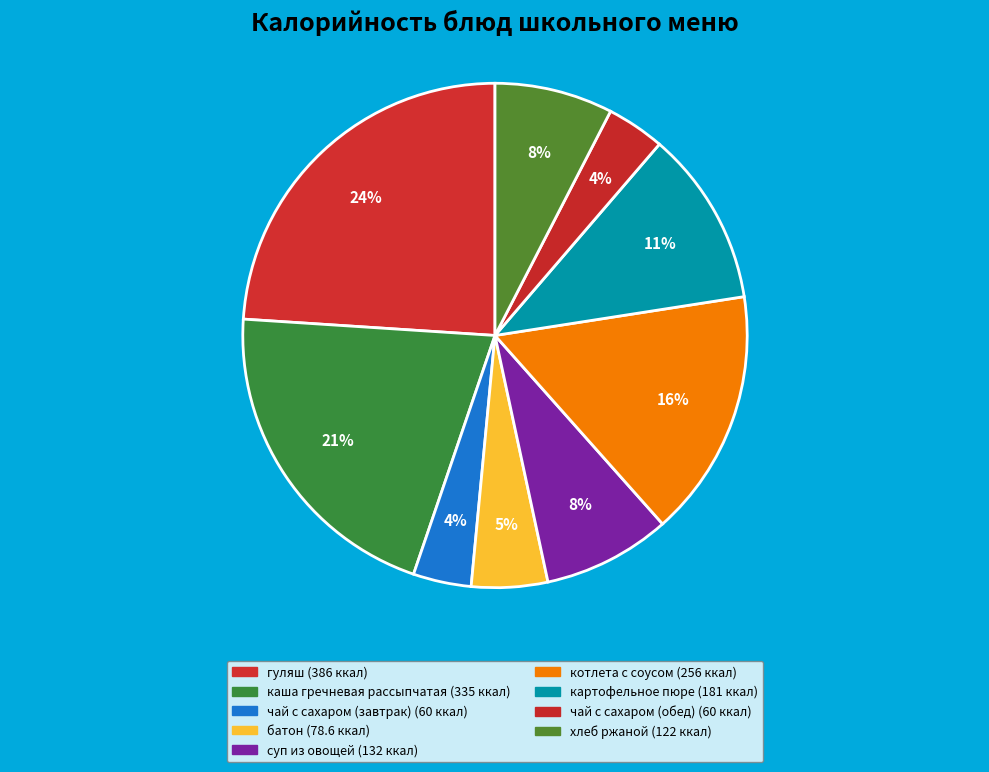

How many segments does this pie chart have?

9